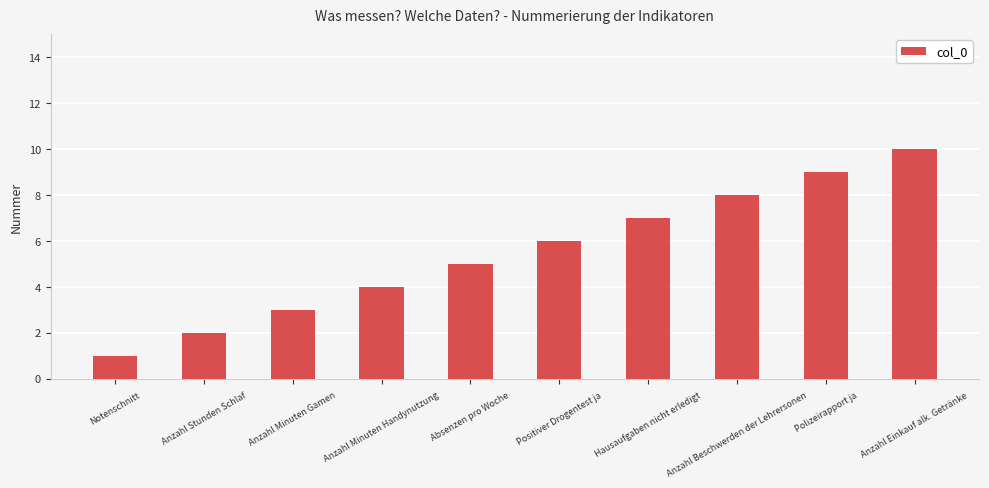

What is the sum of all values?

55